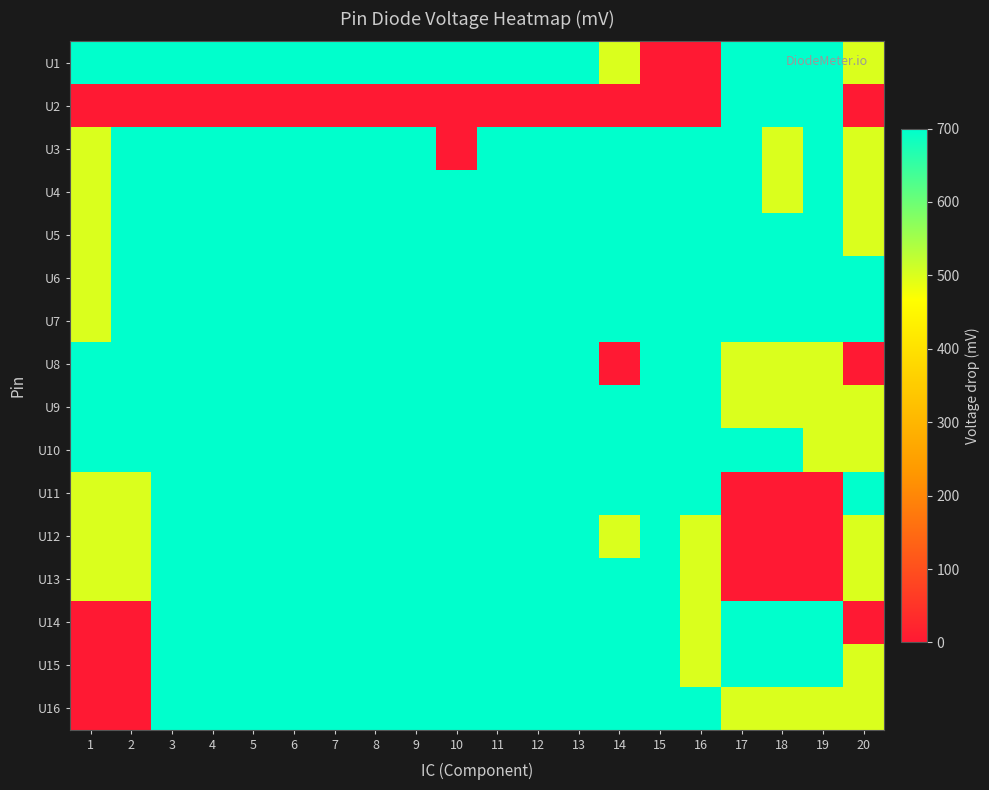

How many data points does each series have?

20